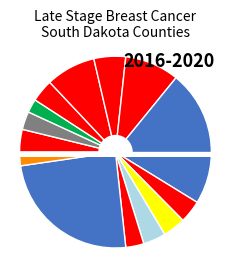

Does any single category account for the majority?

No